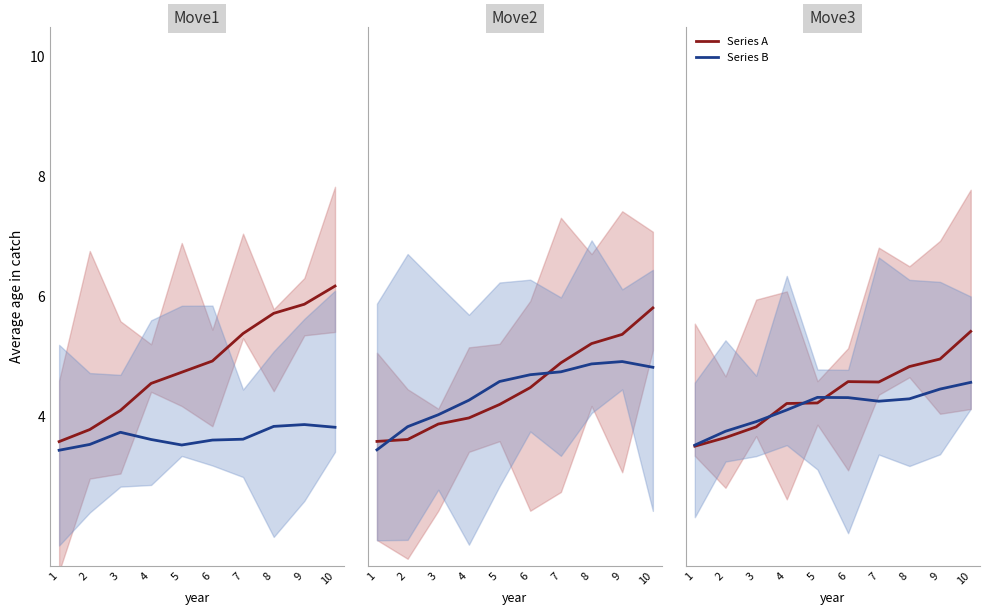

Where is the first local maximum for Series B?

5